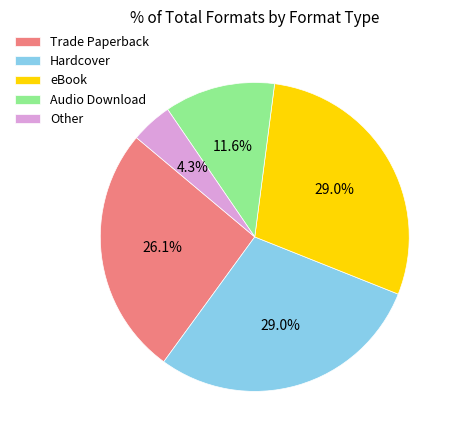

Between Audio Download and Other, which is larger?

Audio Download